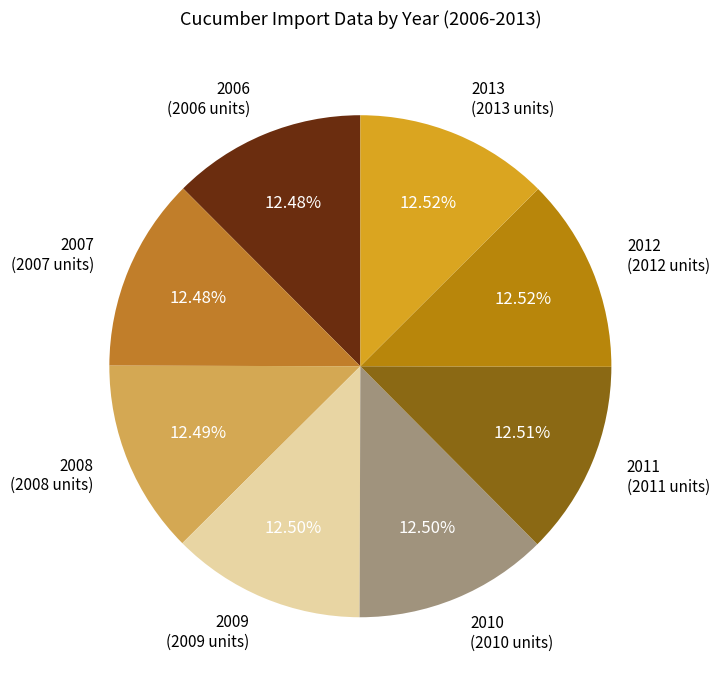

Is there a majority slice in this chart?

No